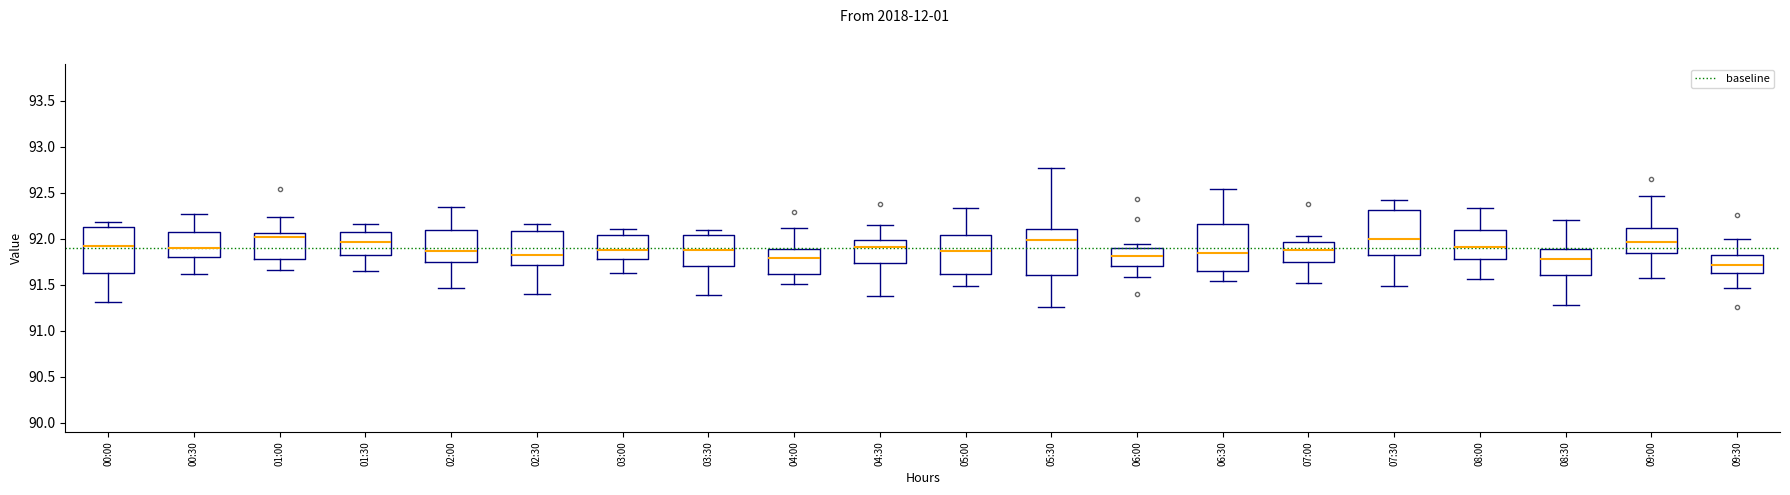

Which box has the lowest median line?

09:30